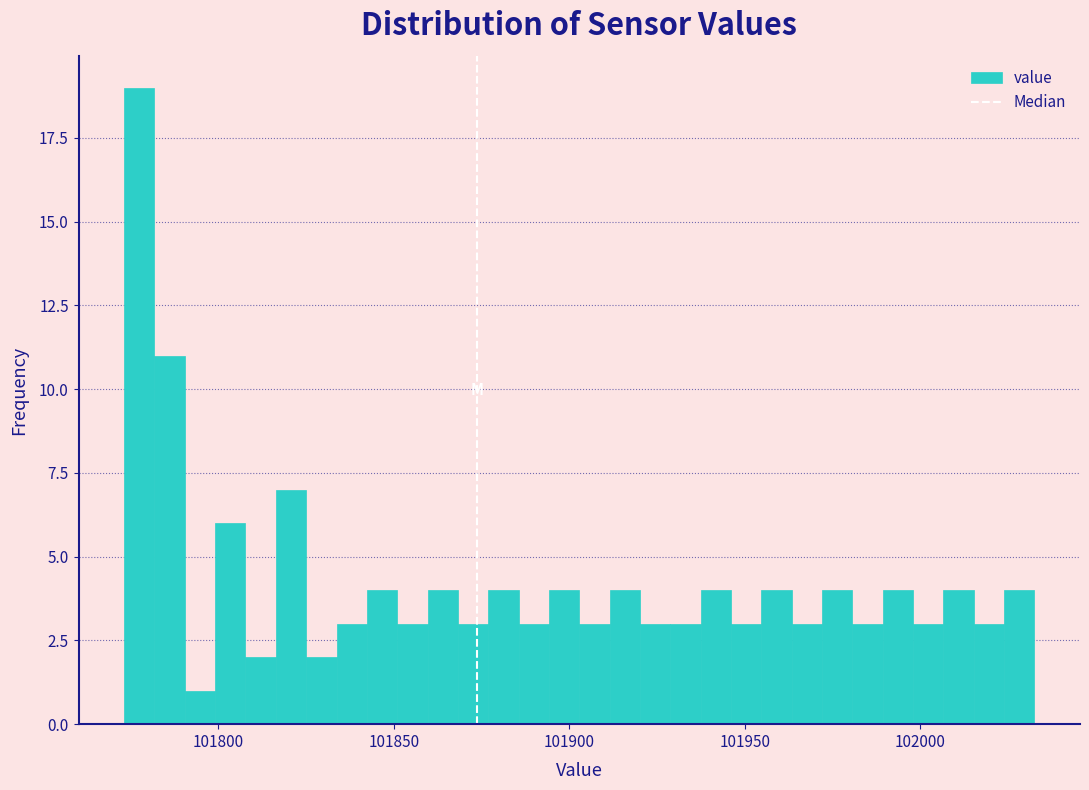

Around what value on the x-axis is the tallest bar? Give the approximate position of its centre, as read against the axis.

101775